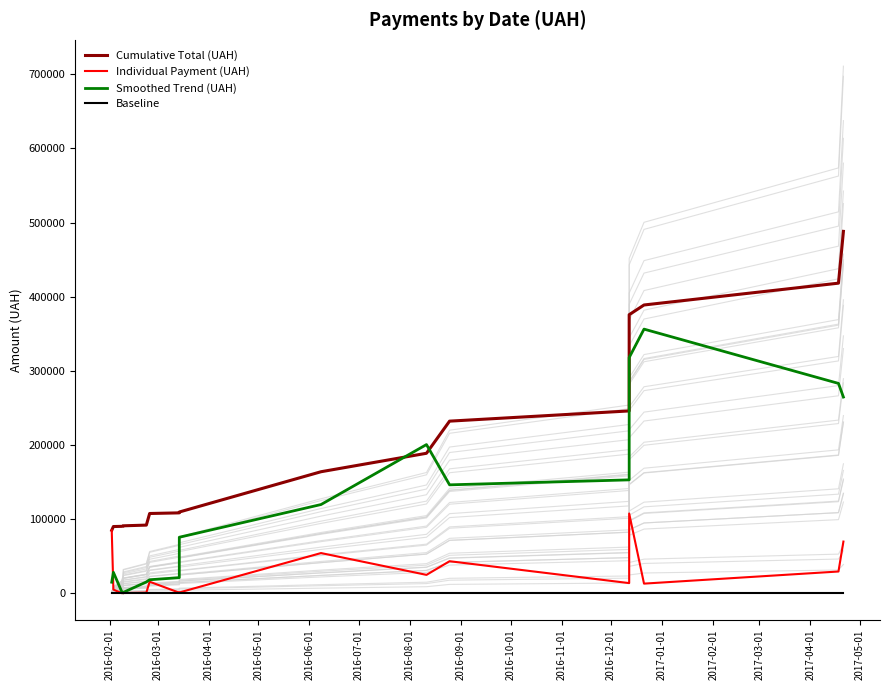

True or false: Individual Payment (UAH) and Baseline cross at least once.

False